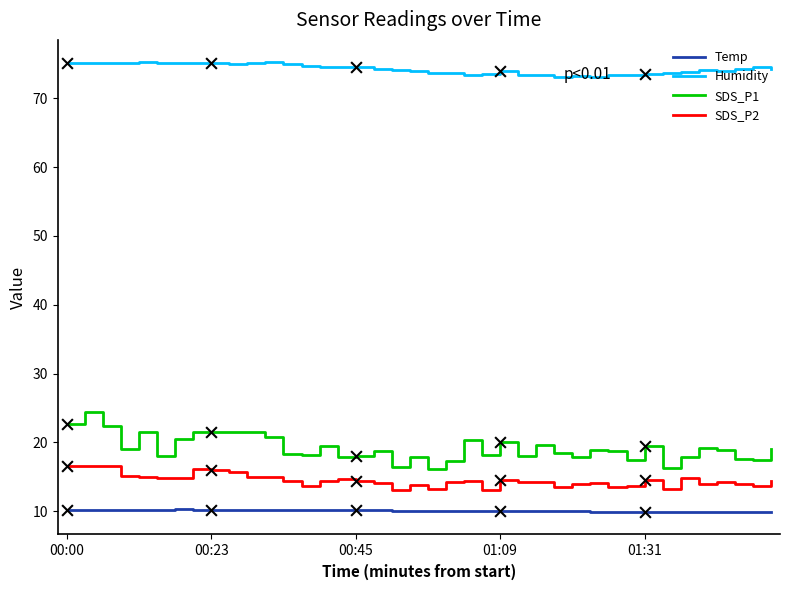

Which series has the largest total across all categories?

Humidity